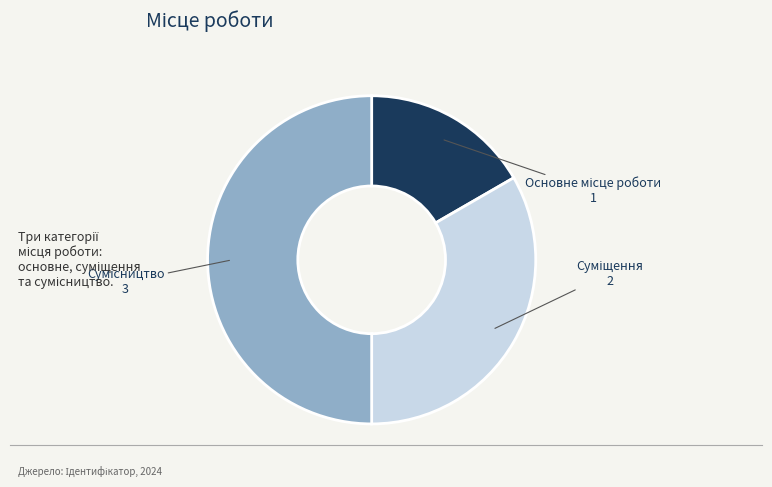

Count the number of slices in the pie.

3